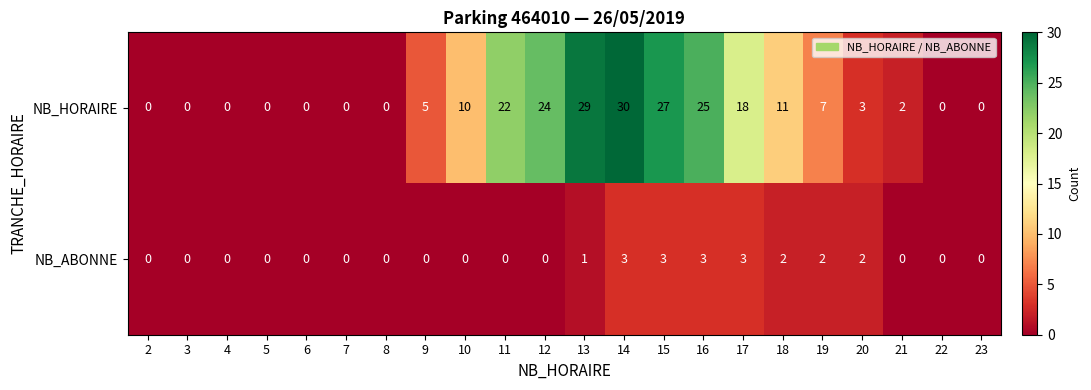

Count the number of categories in the chart.

22